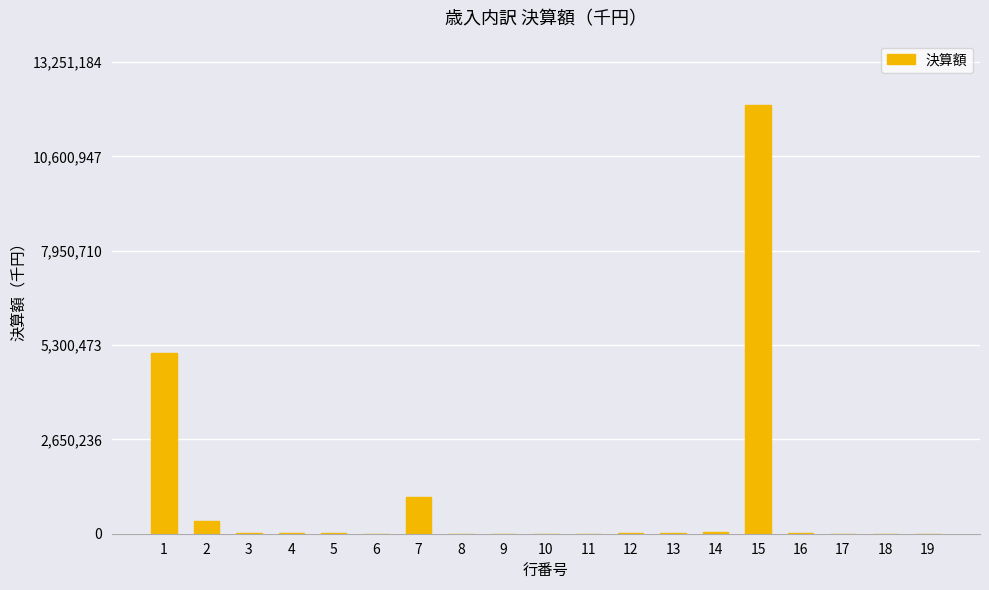

What is the change in value from 6 to 7?

+1045110